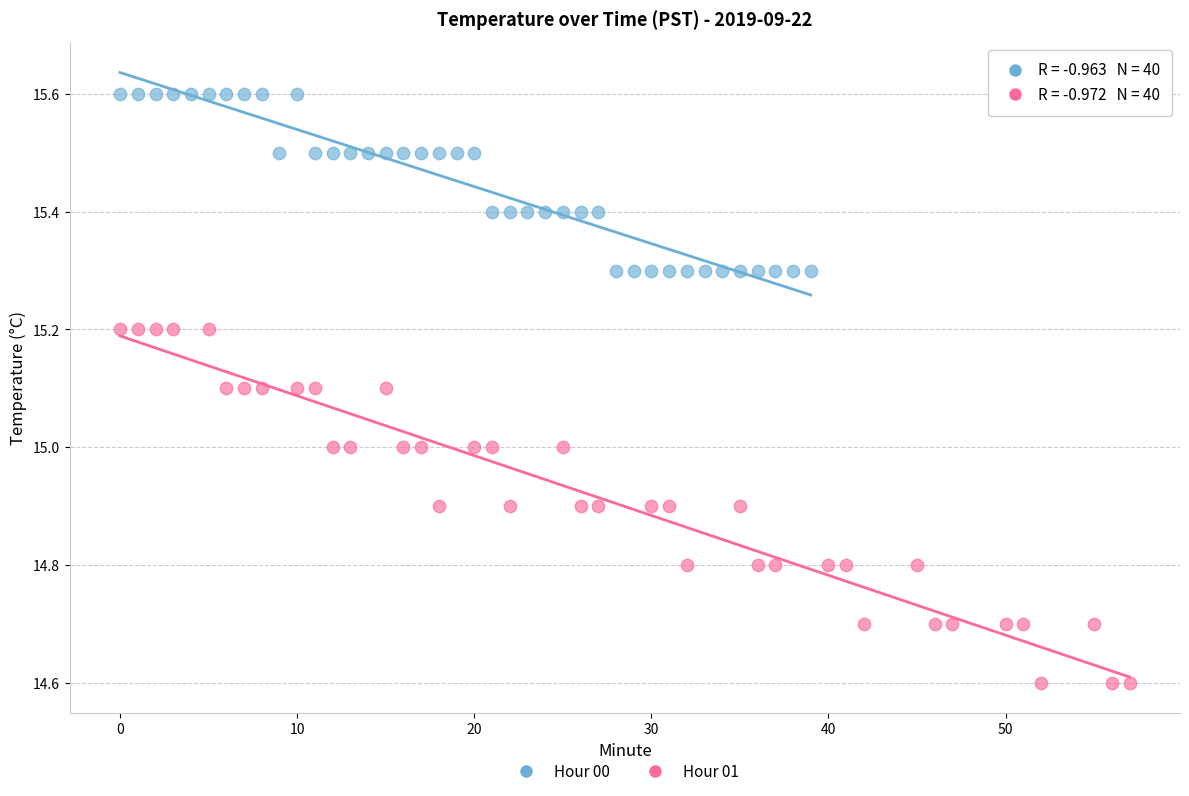

What are all the series names shown in the legend?

Hour 00, Hour 01